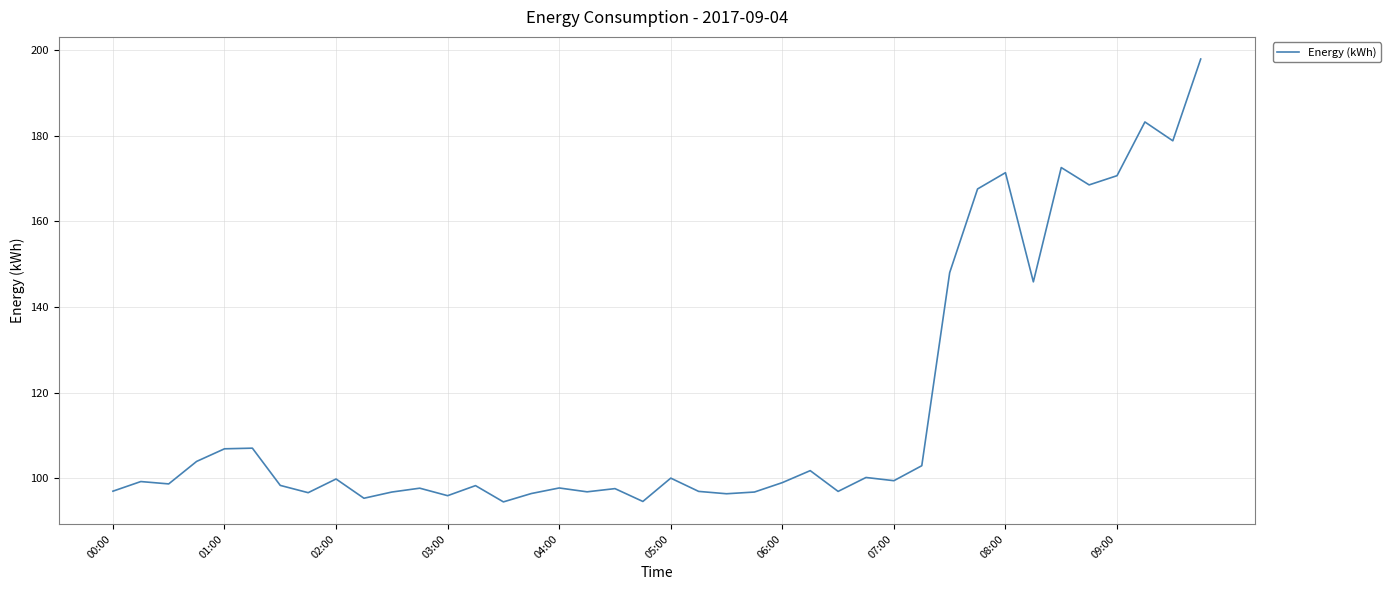

Is this an area chart (filled region under the line)?

No